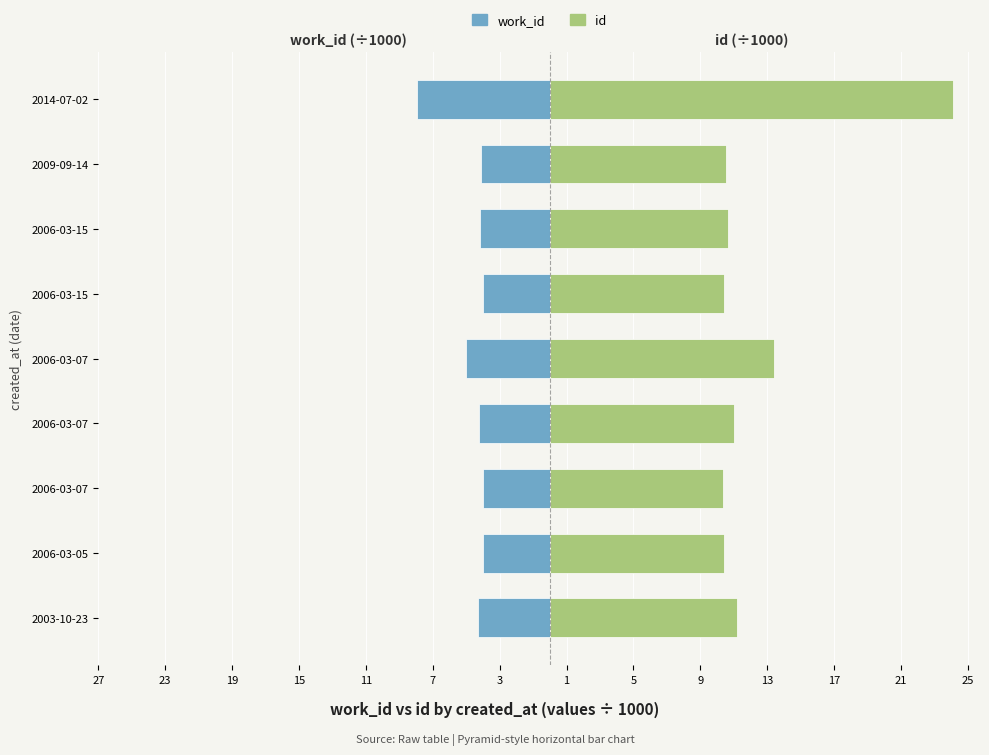

How many data points does each series have?

9